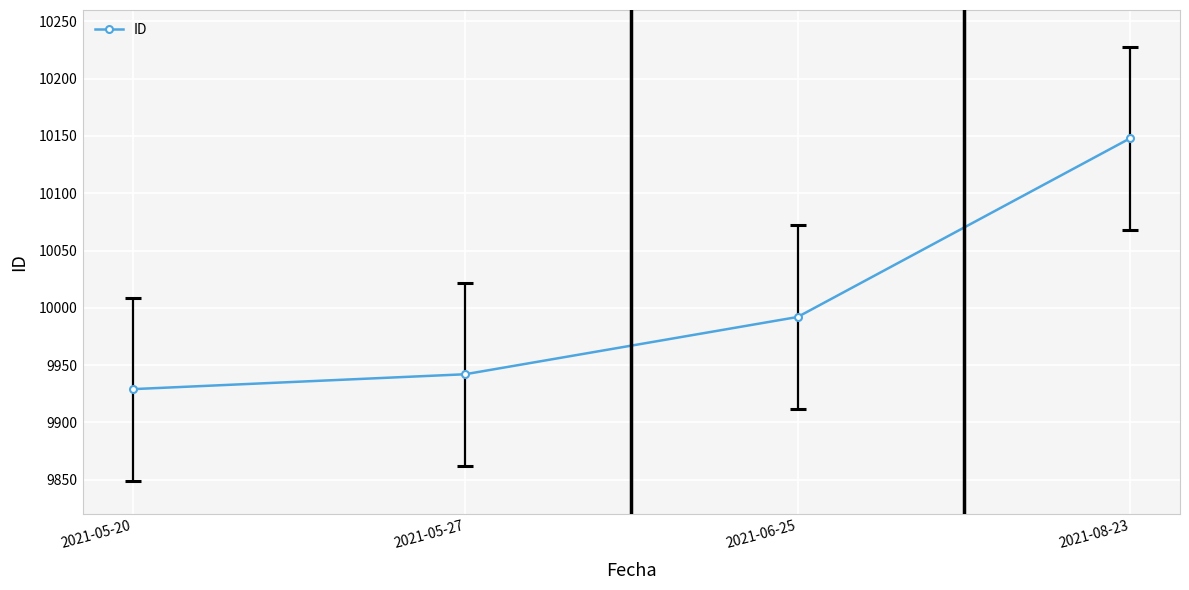

List the labels in order of value, smallest first.

2021-05-20, 2021-05-27, 2021-06-25, 2021-08-23